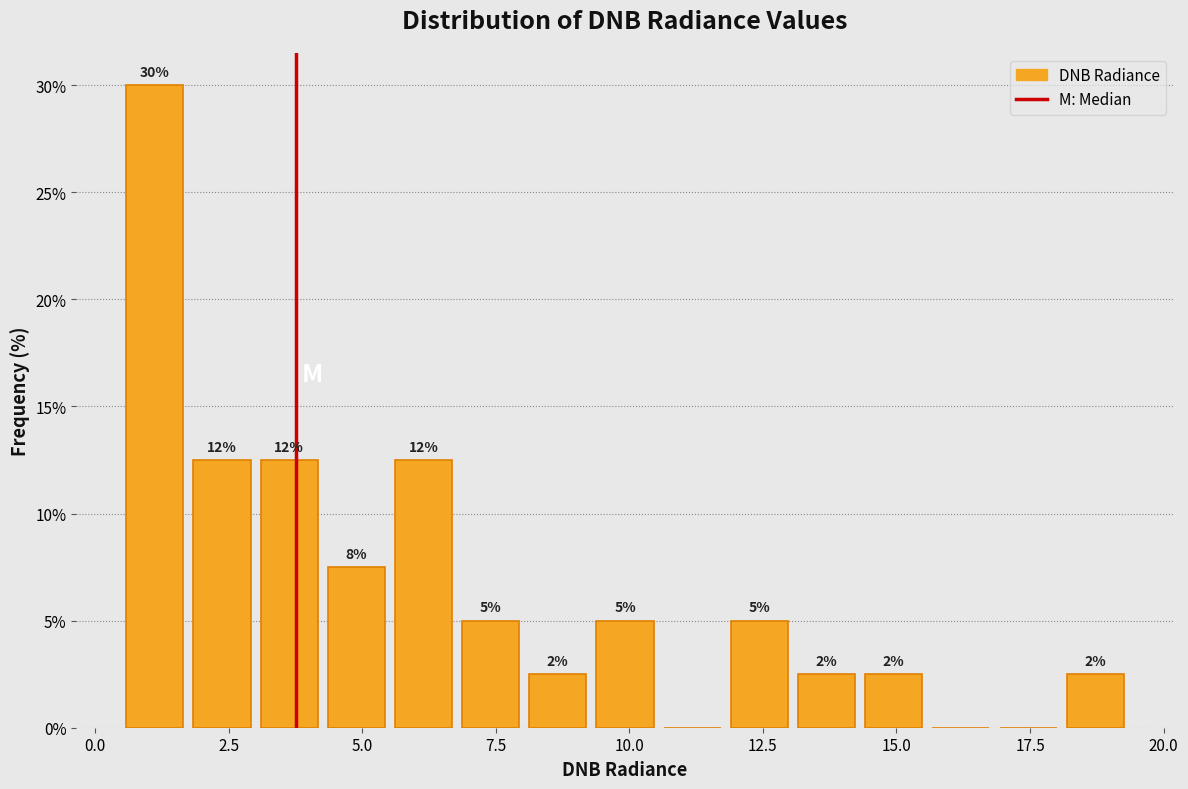

Around what value on the x-axis is the tallest bar? Give the approximate position of its centre, as read against the axis.

1.0